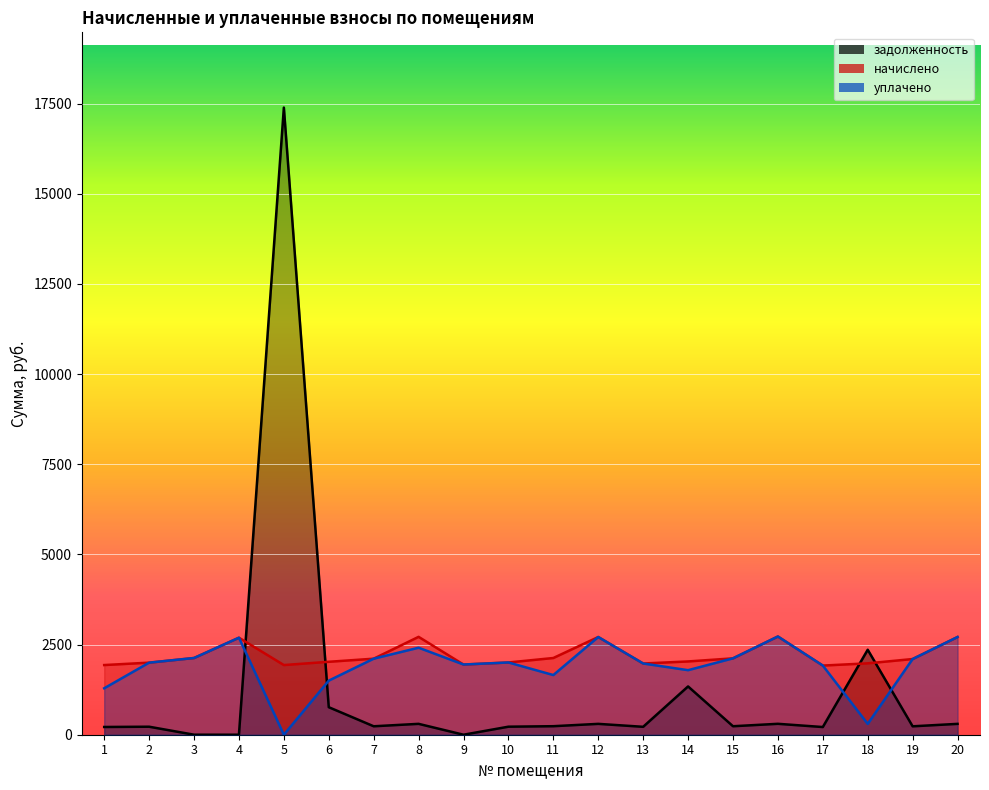

At 6, list the series in order from smallest to largest.

задолженность, уплачено, начислено